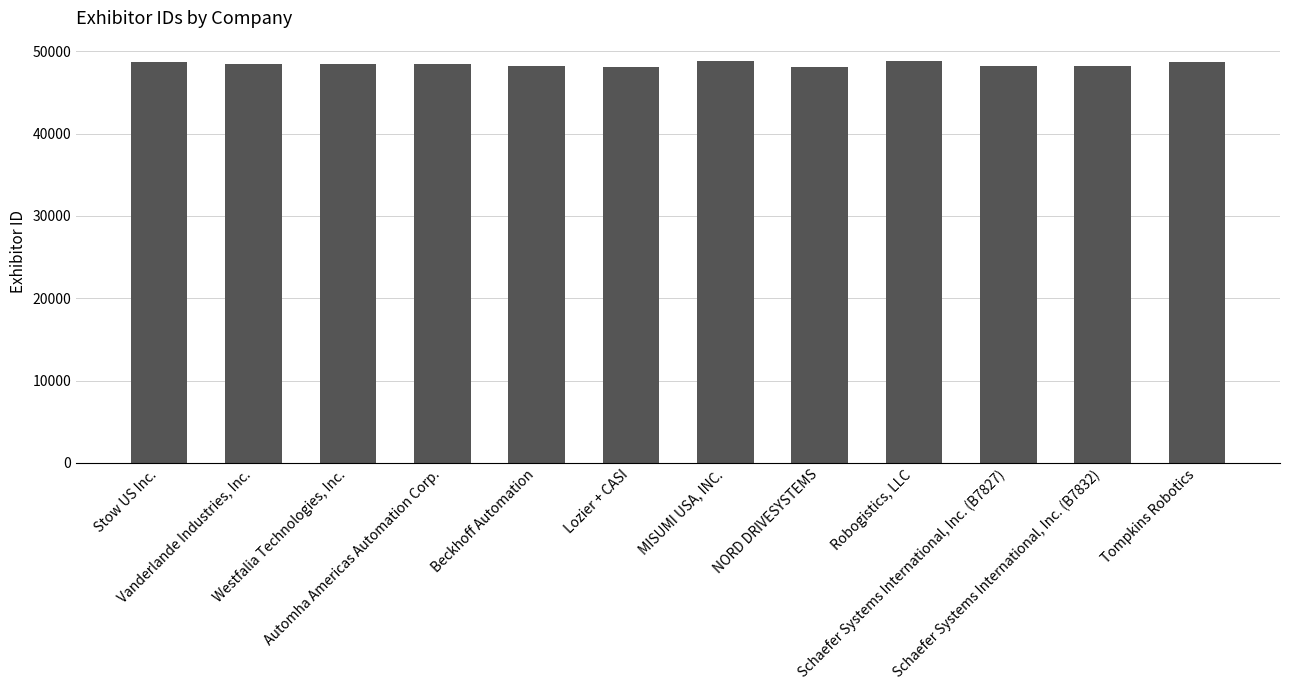

Does the chart contain stacked bars?

No